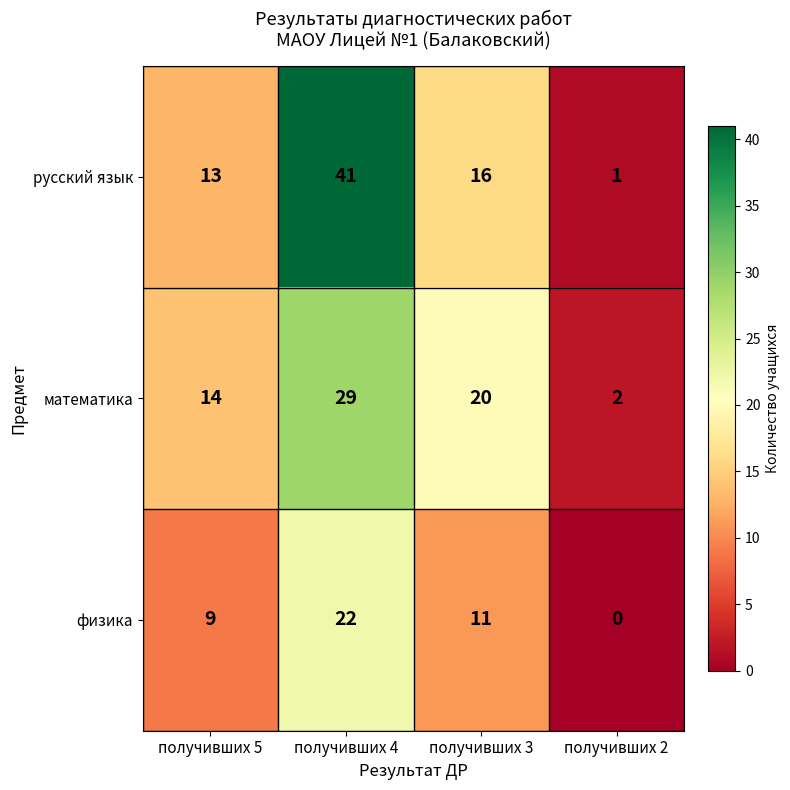

Reading right to left, extract all data points from this chart.

русский язык: 1	16	41	13
математика: 2	20	29	14
физика: 0	11	22	9